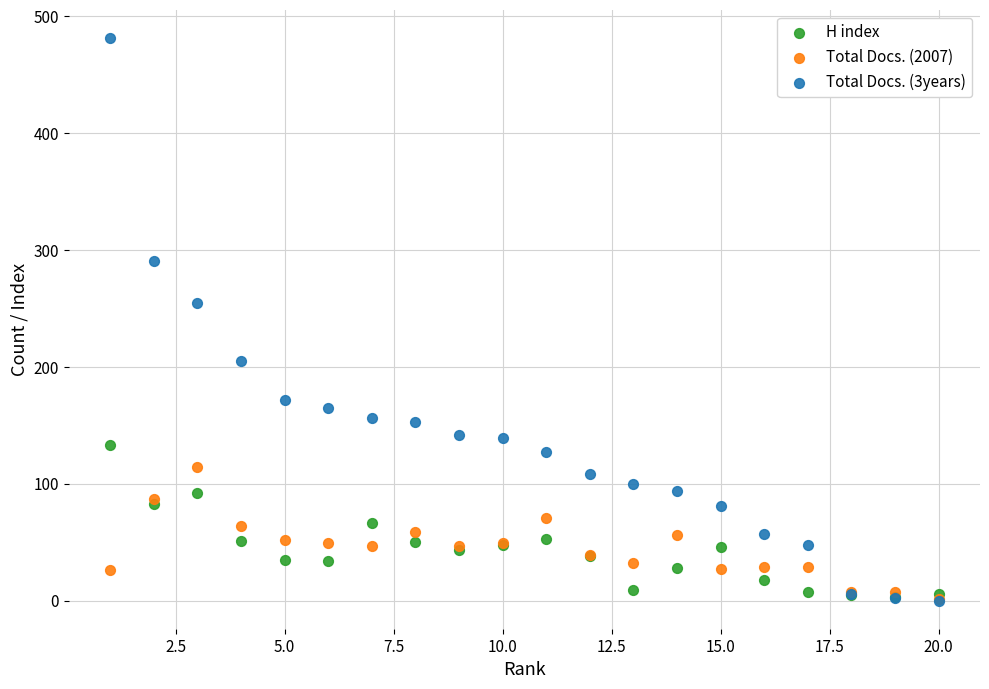

Which series has the largest Y range (max minus min)?

Total Docs. (3years)